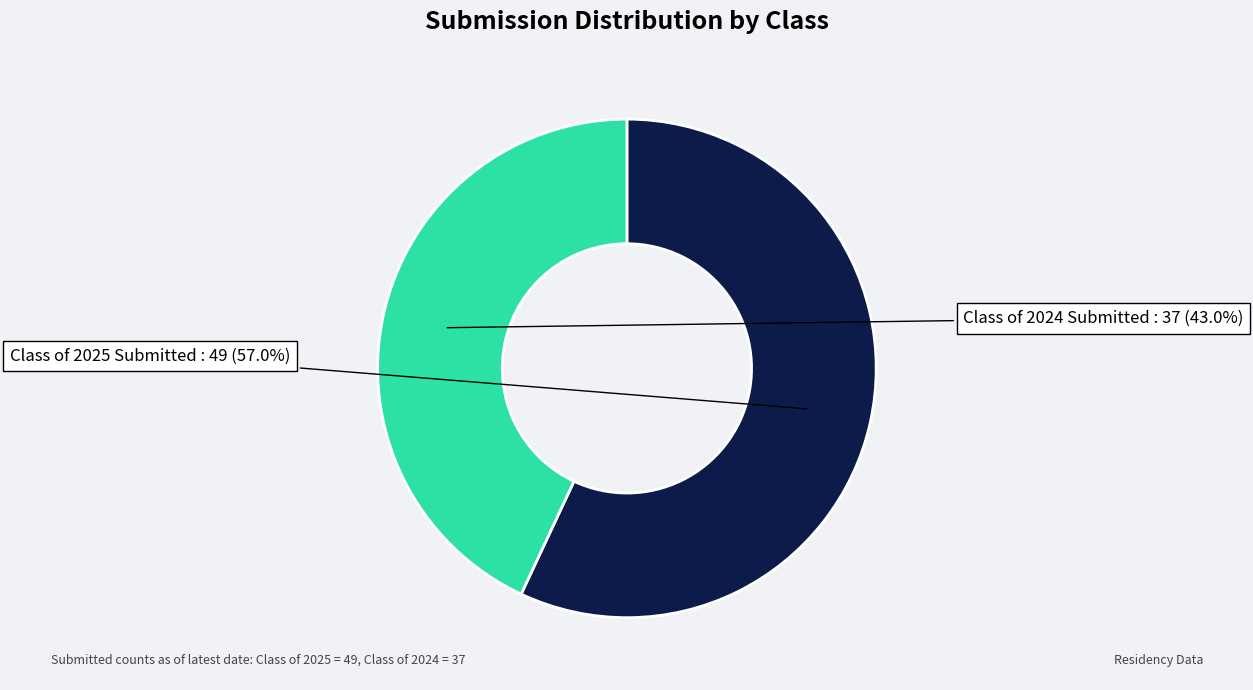

Does any single category account for the majority?

Yes